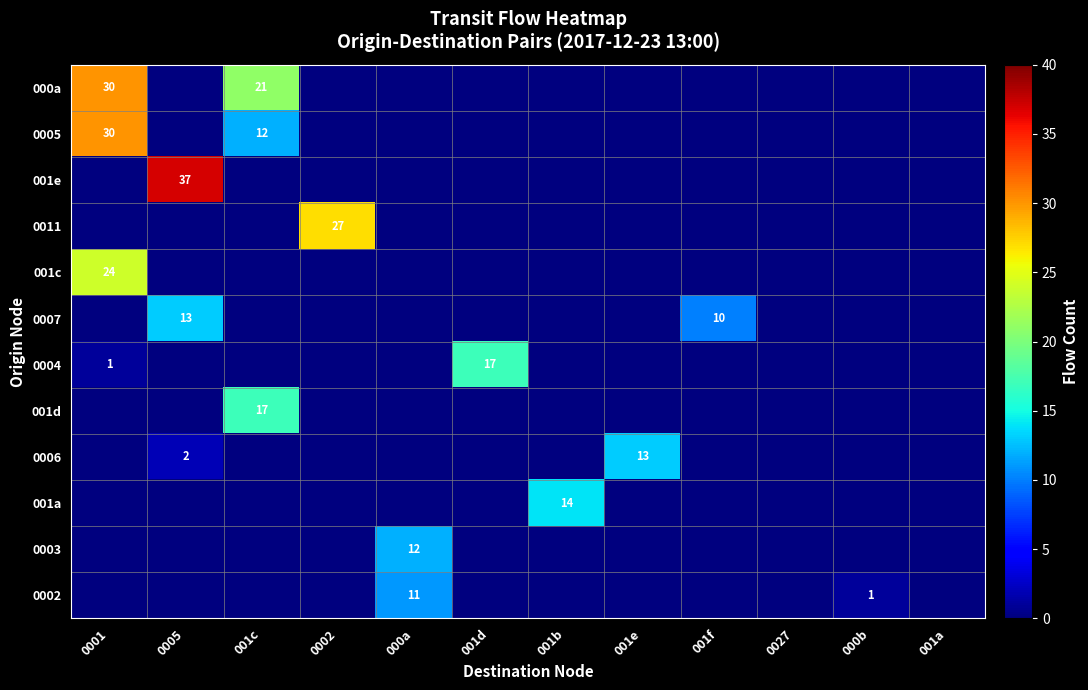

How many positive values does the 0004 series have?

2